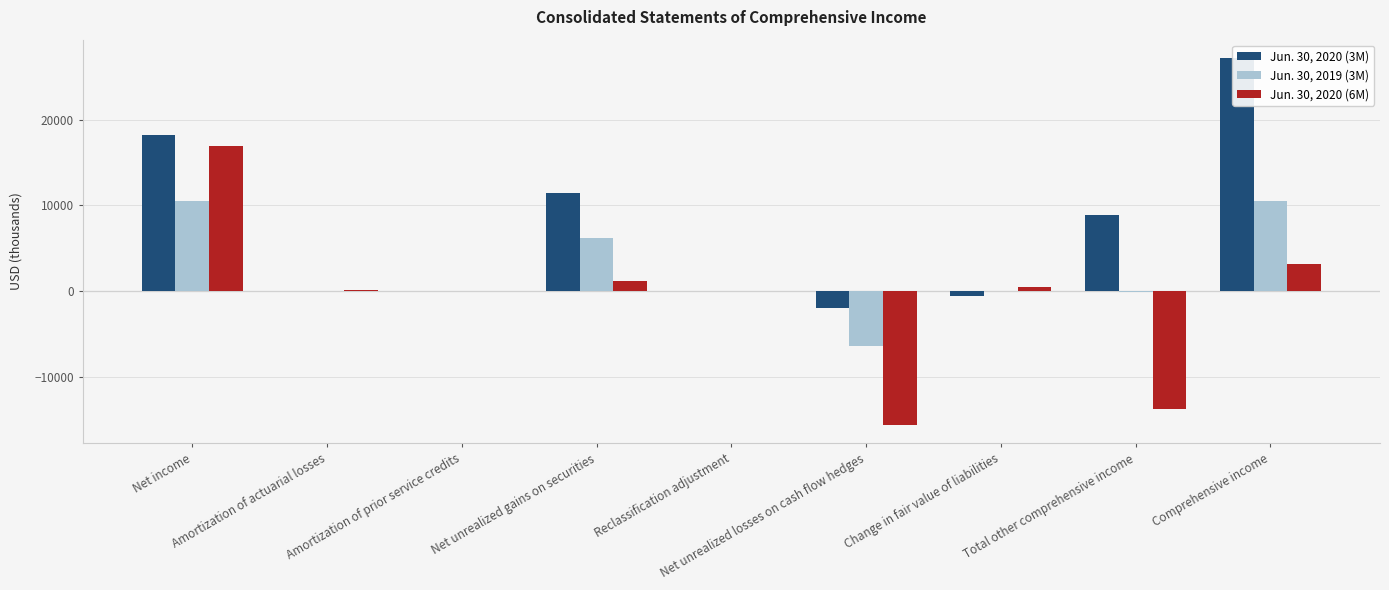

How many values in Jun. 30, 2020 (6M) are above zero?

6